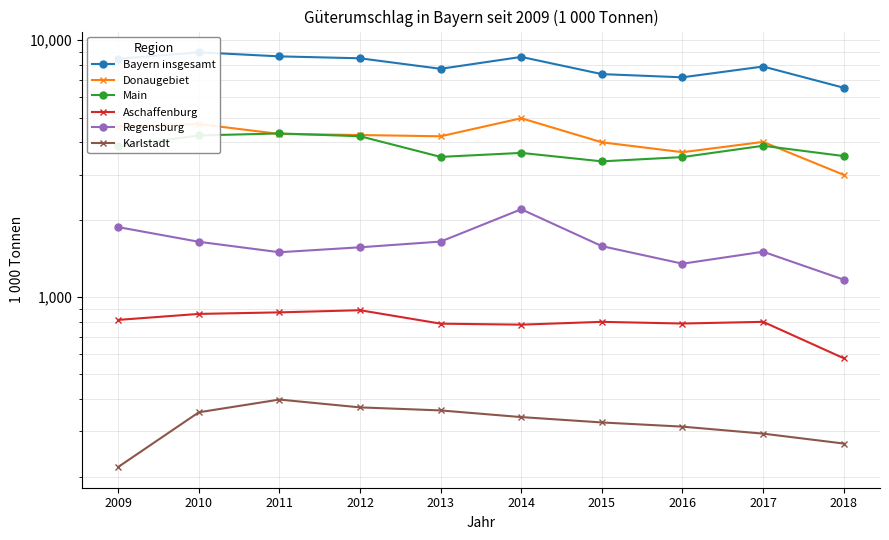

Which label corresponds to the smallest value in the chart?

2009